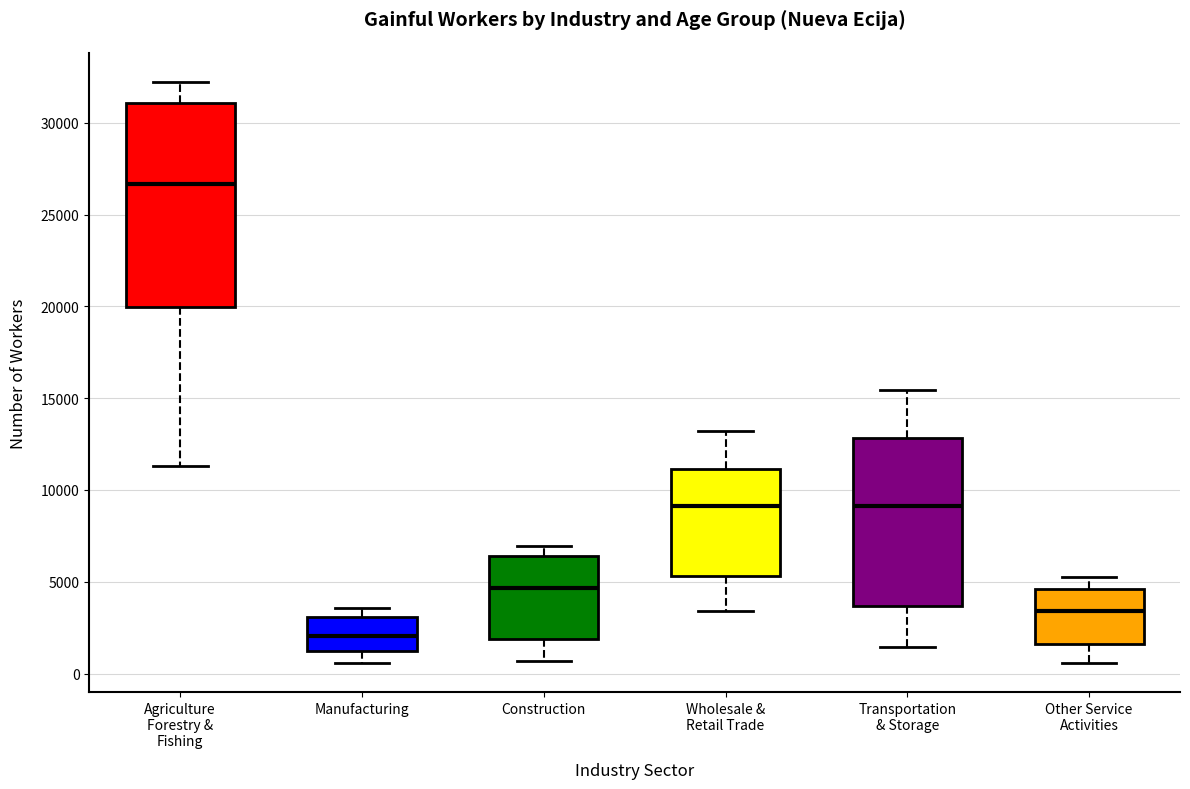

Which box is the tallest, from its lower edge to its upper edge?

Agriculture Forestry & Fishing